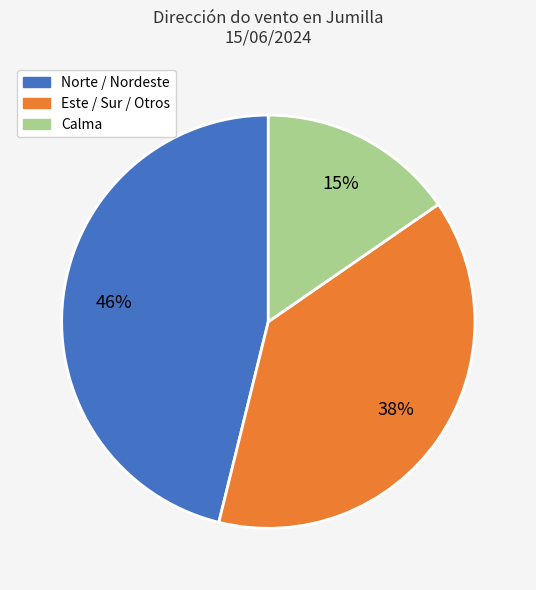

True or false: Norte / Nordeste accounts for 46% of the total.

True